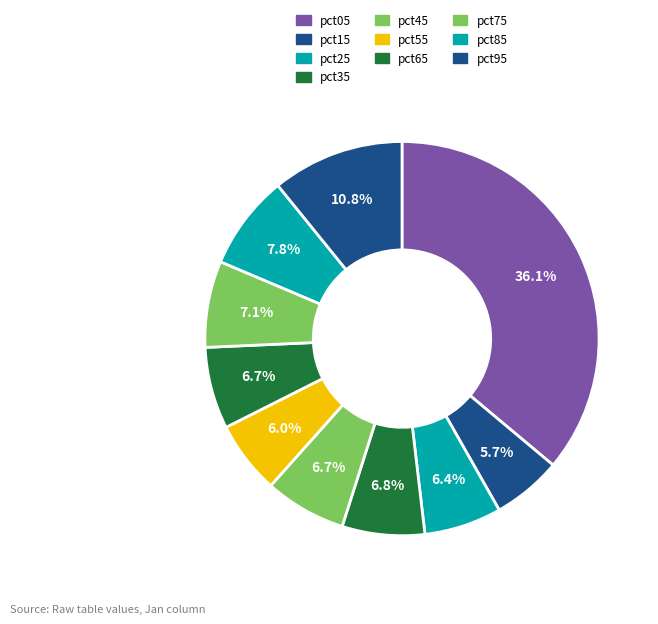

How many slices are in this pie chart?

10